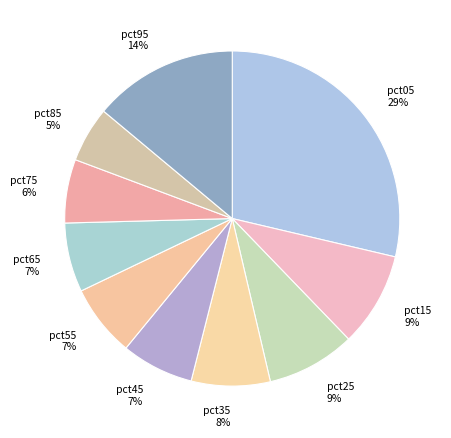

Which category has the biggest portion of the pie?

pct05